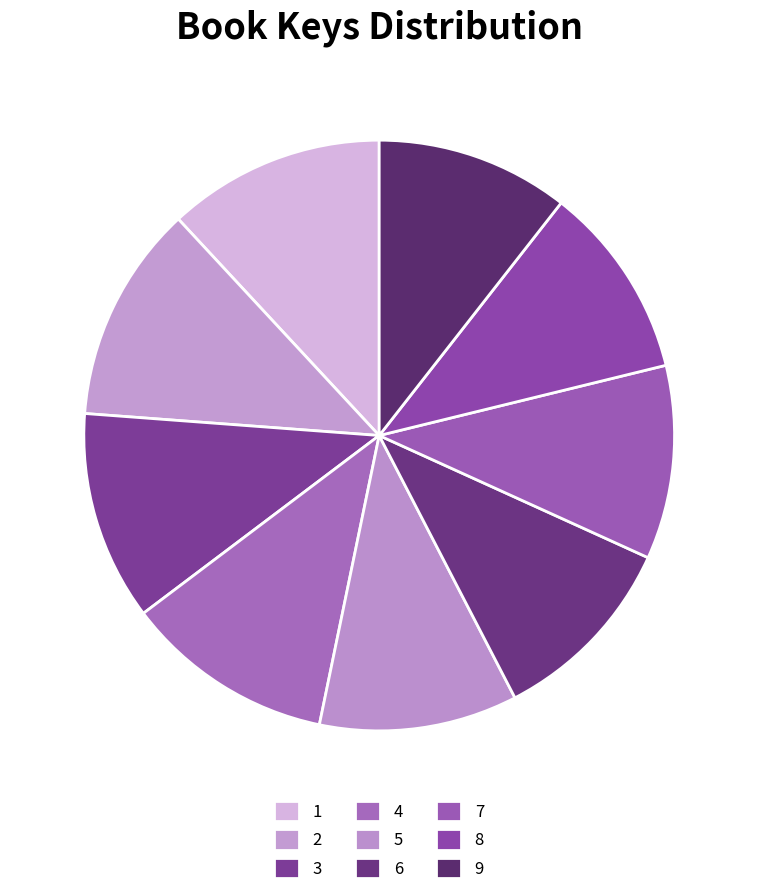

Count the number of slices in the pie.

9